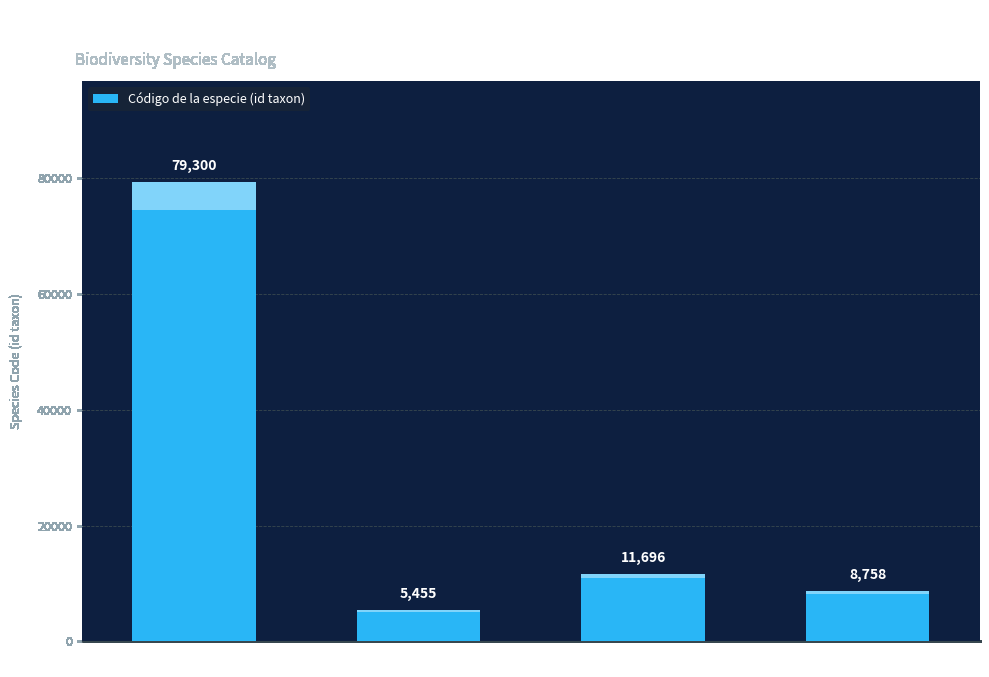

Does the chart contain any negative values?

No